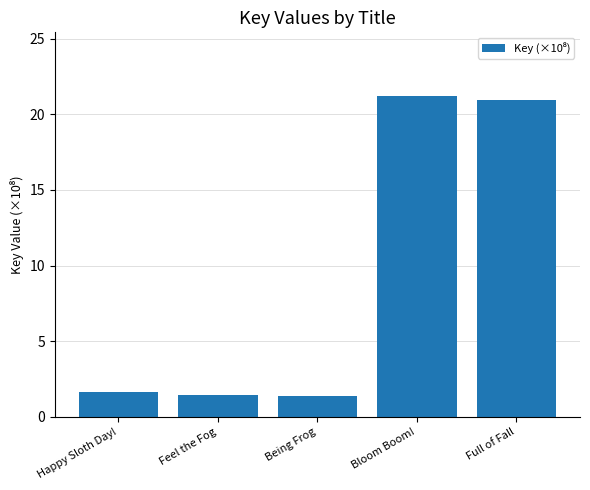

Does the chart contain any negative values?

No